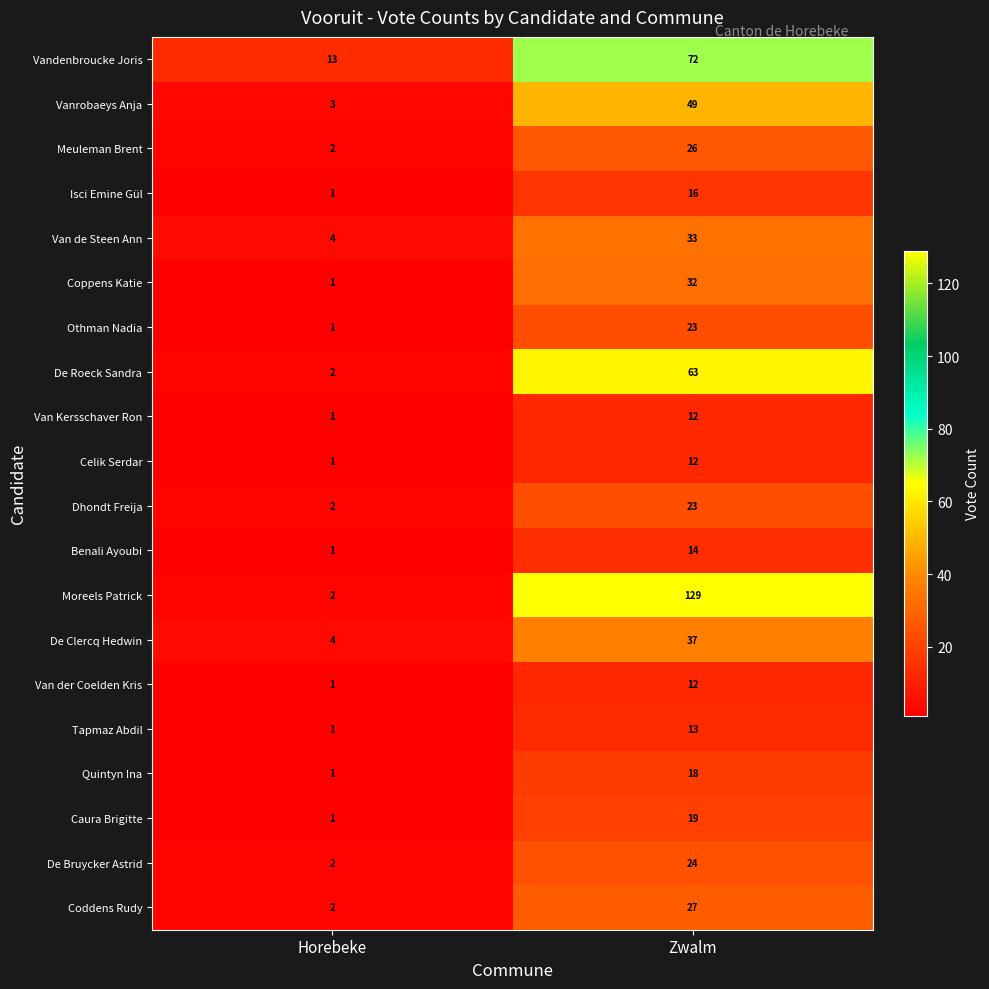

What is the difference between the highest and lowest values at Horebeke?

12